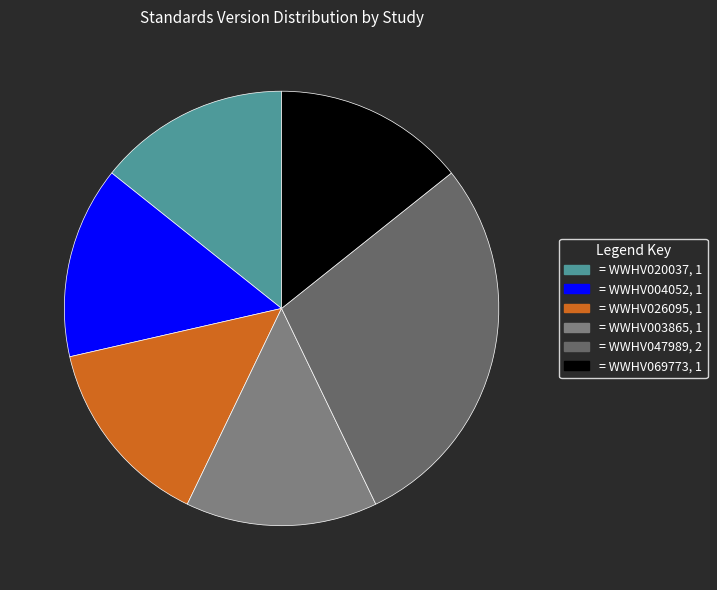

Is there a majority slice in this chart?

No